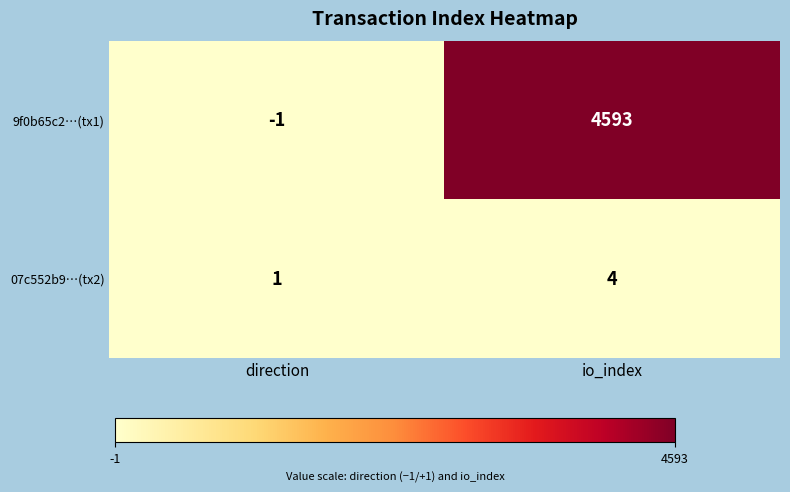

The value of 07c552b9…(tx2) at io_index is 4. True or false?

True